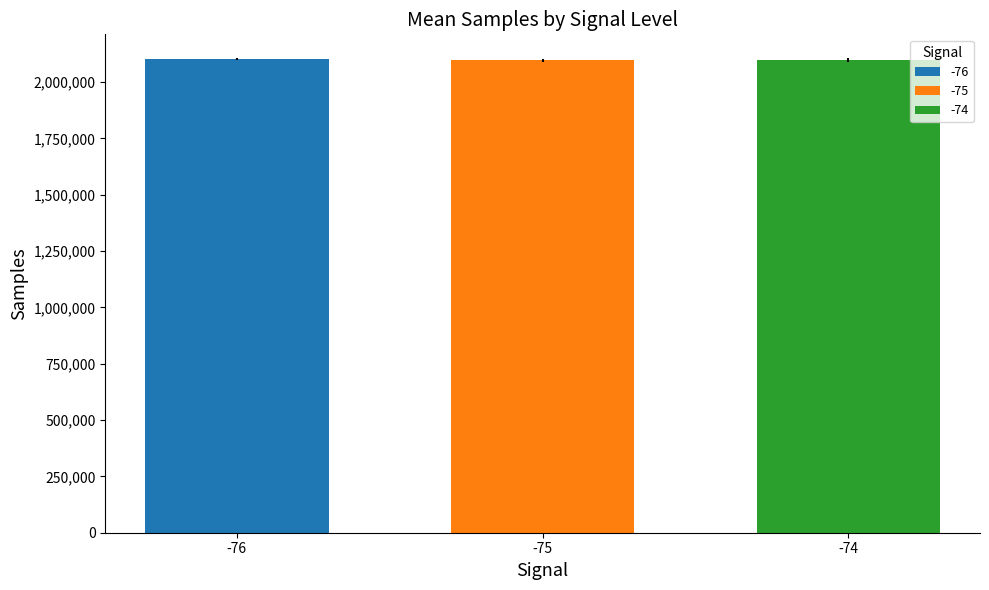

What is the smallest value displayed?

2096945.8